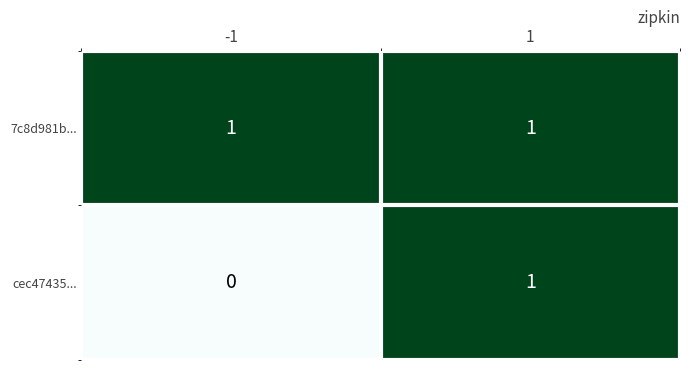

Which series has the widest spread of values?

cec47435...